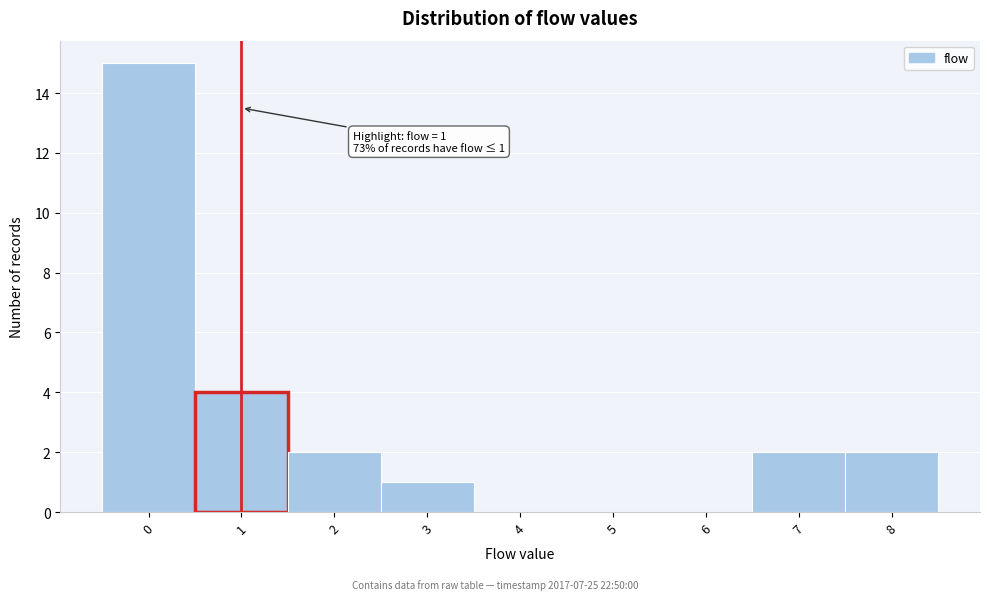

Over which range of the x-axis is the bar tallest?

-0.5 to 0.5